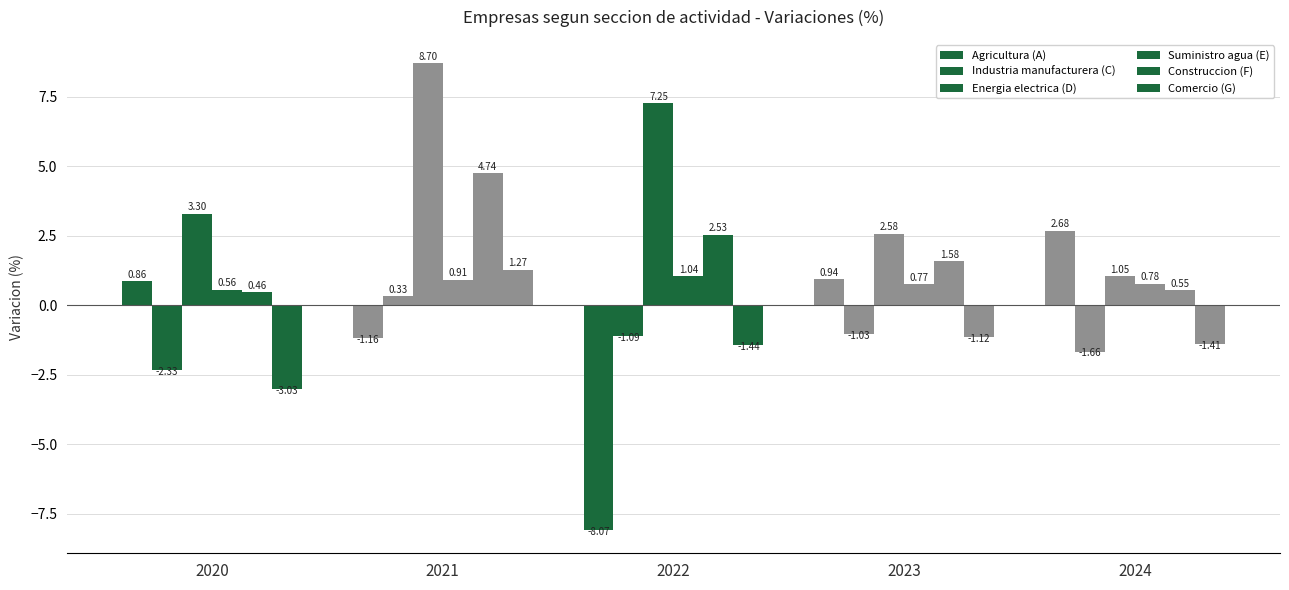

Count the number of data series in this chart.

6